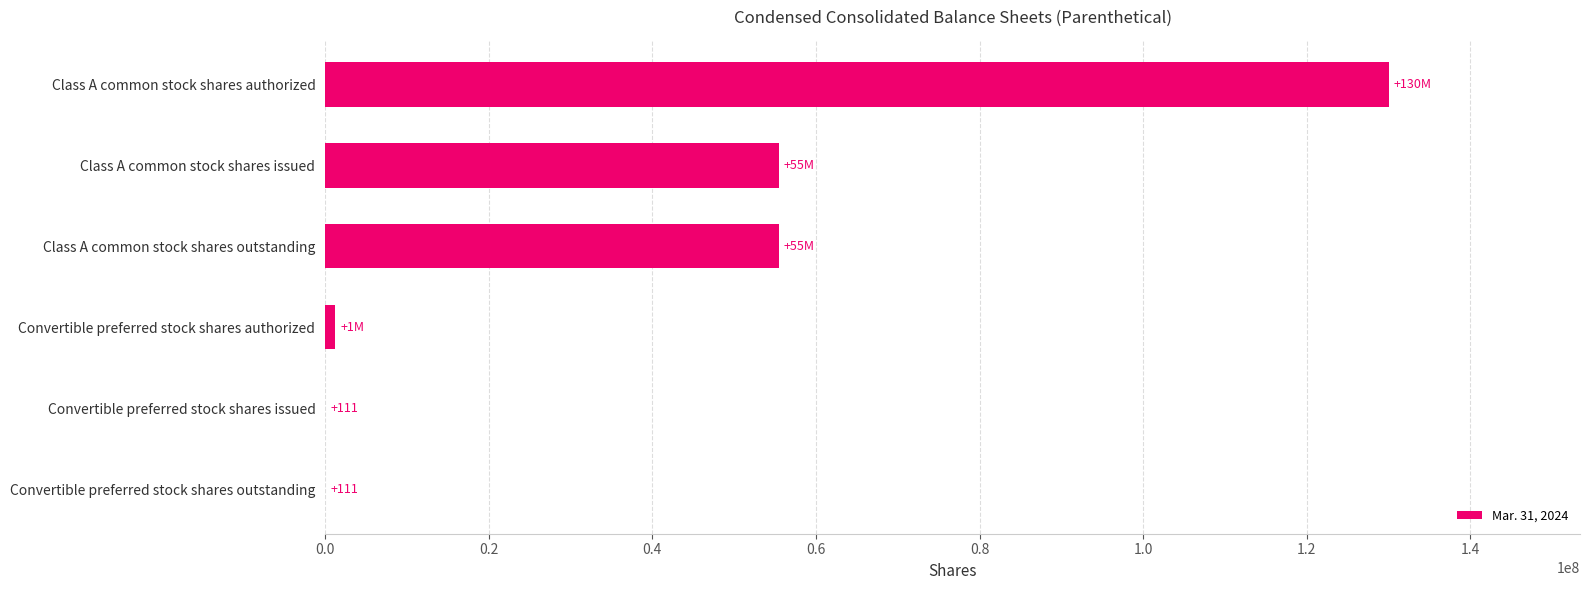

How many distinct data groups are displayed?

1